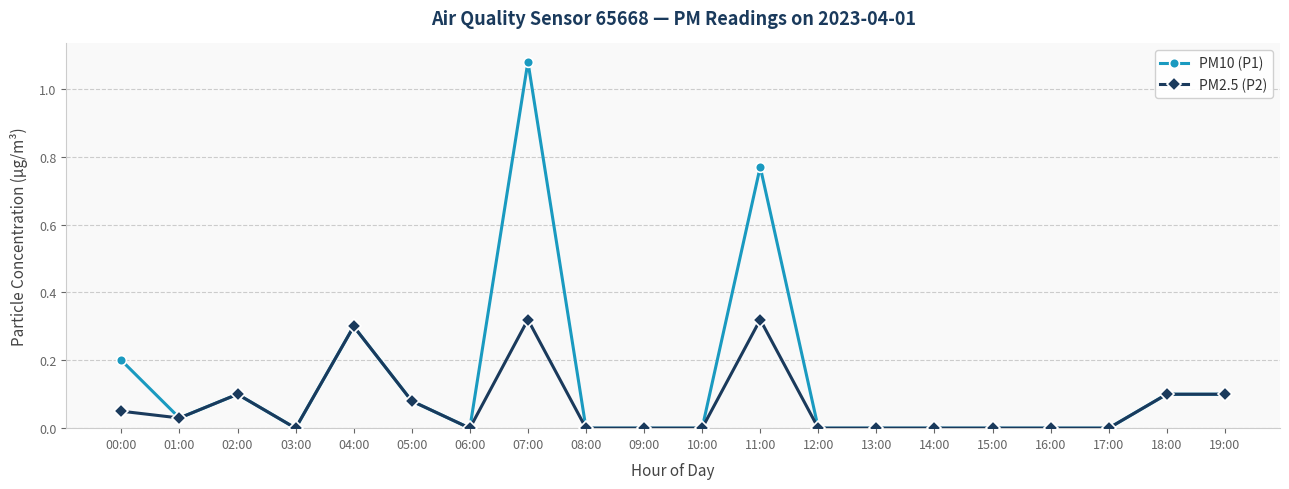

Which series has the largest range (max minus min)?

PM10 (P1)